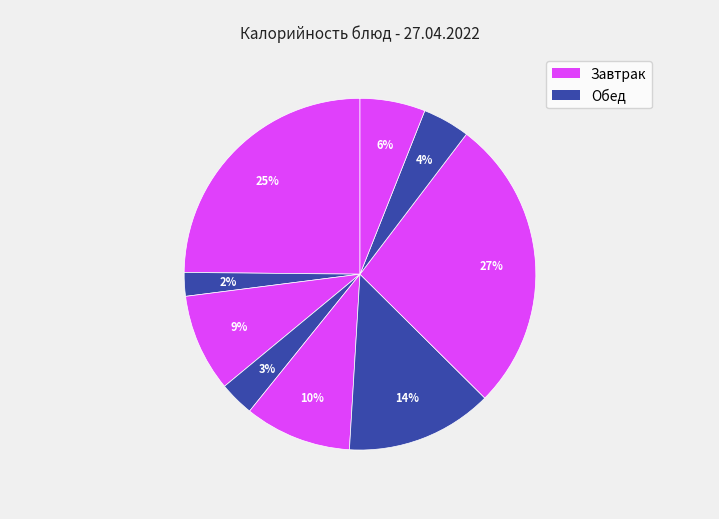

How many slices are in this pie chart?

9